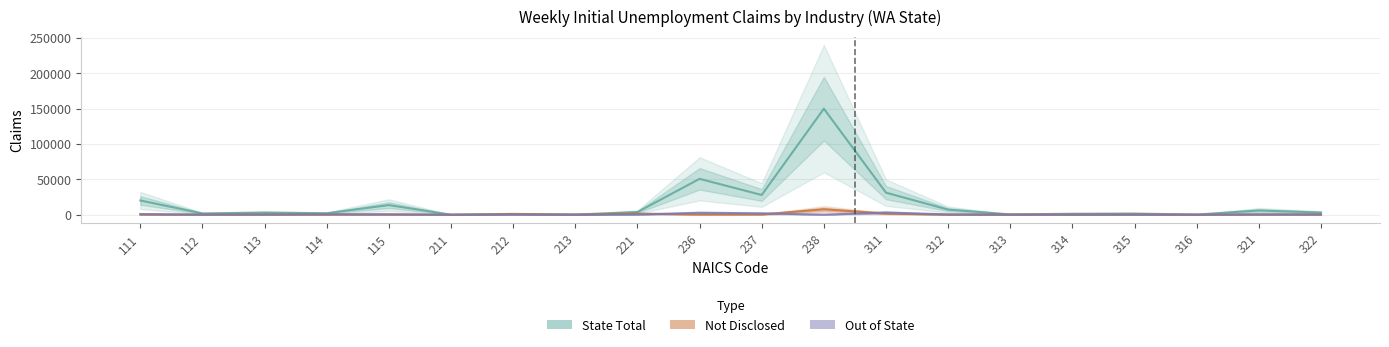

Where does the State Total series first go above 3086?

111